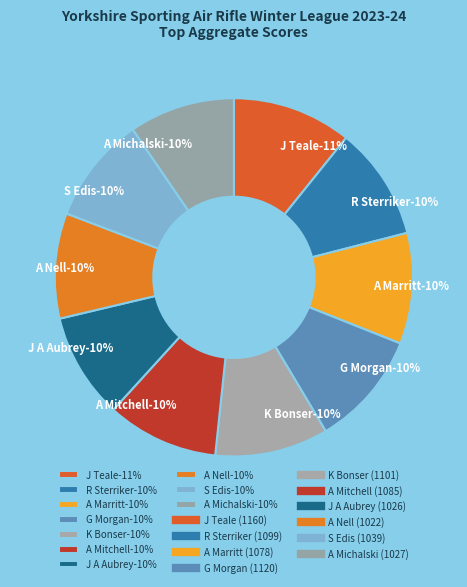

How many segments does this pie chart have?

10